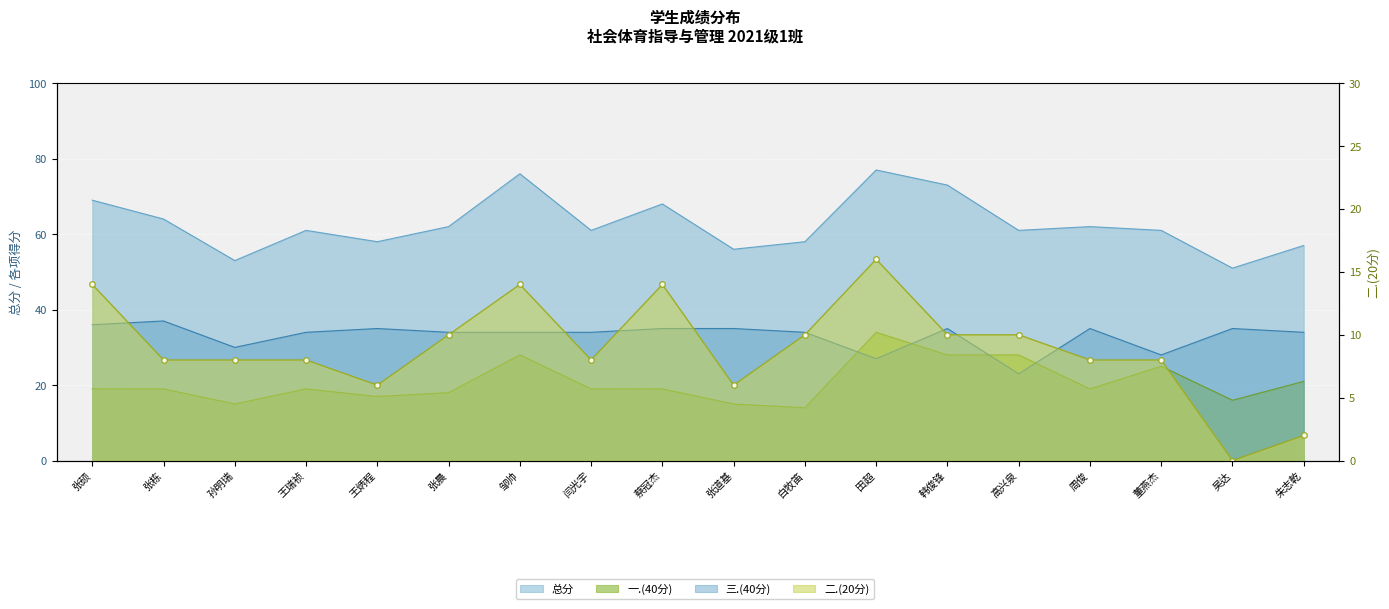

How many values are below 8?

4